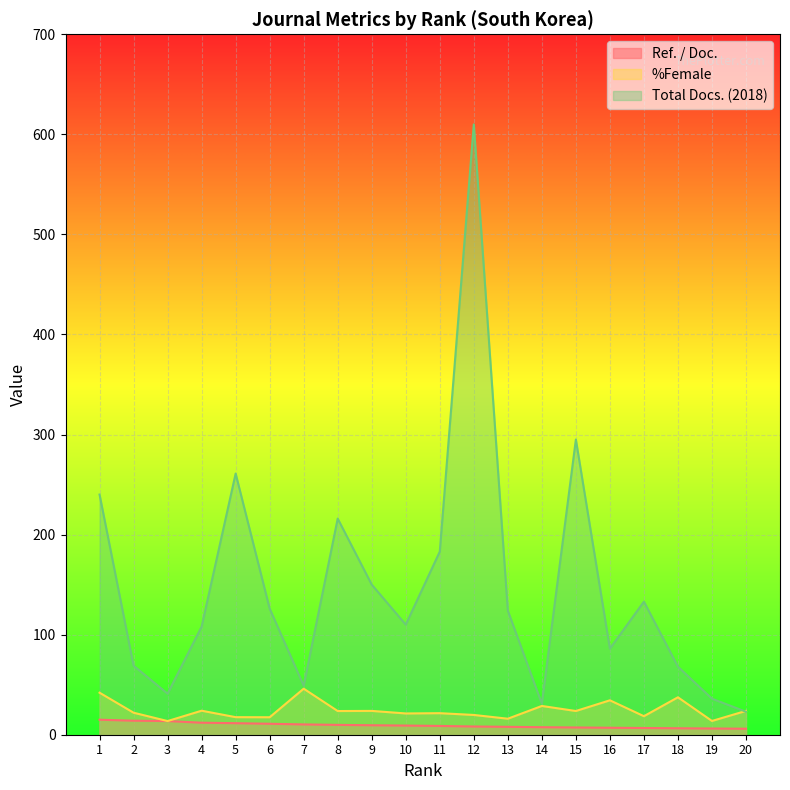

True or false: Ref. / Doc. has a value of 8.8 at 11.

True